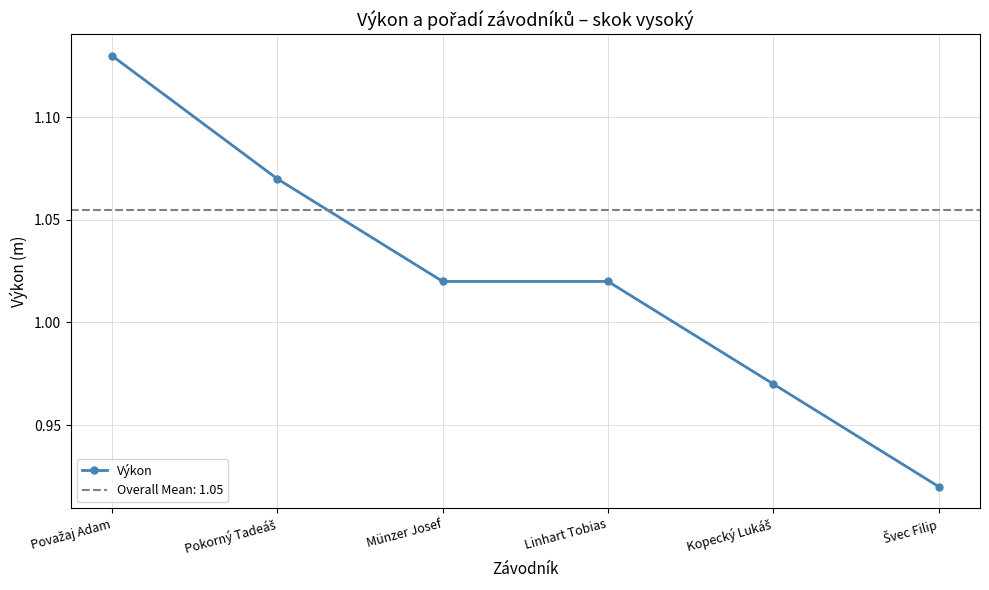

Count the number of values greater than 1.

4